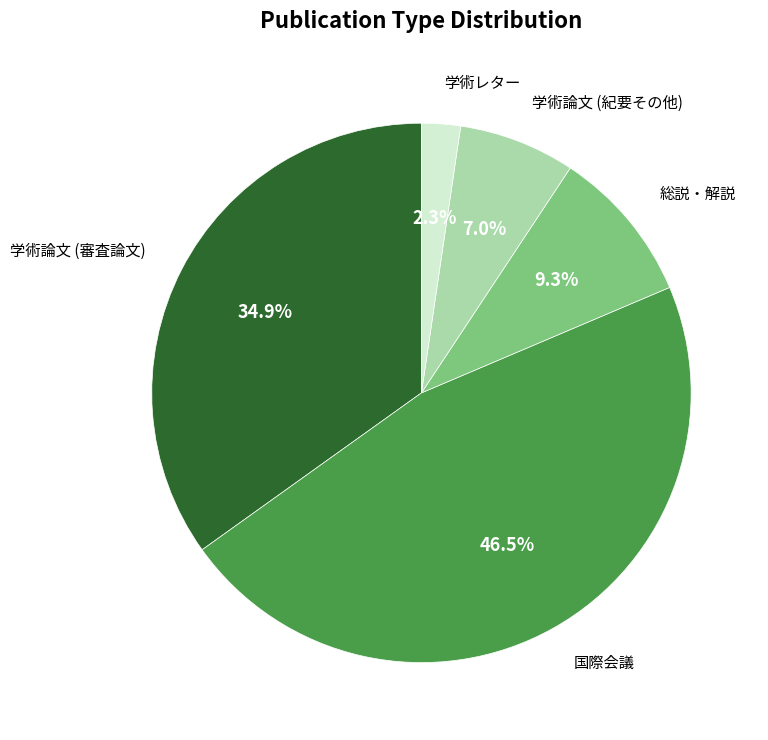

Is there a majority slice in this chart?

No